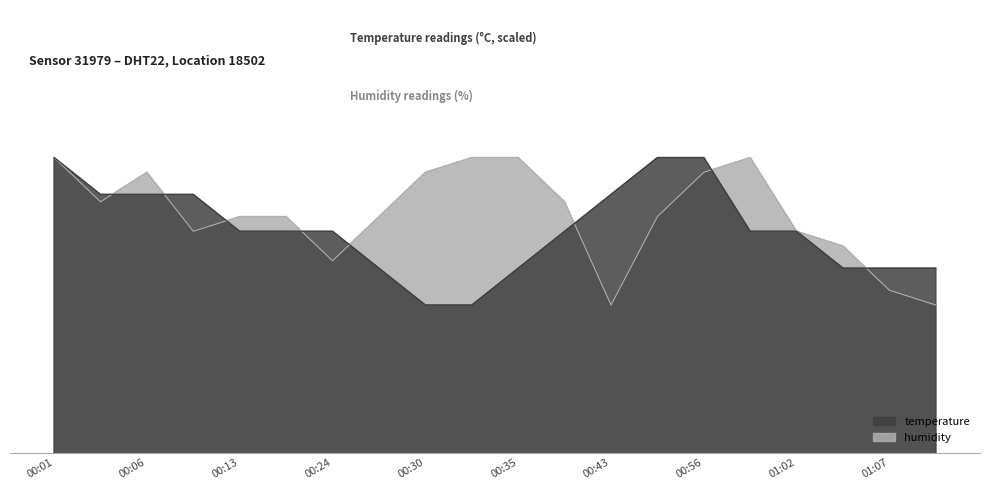

What is the total value across all series at 00:38?

194.6